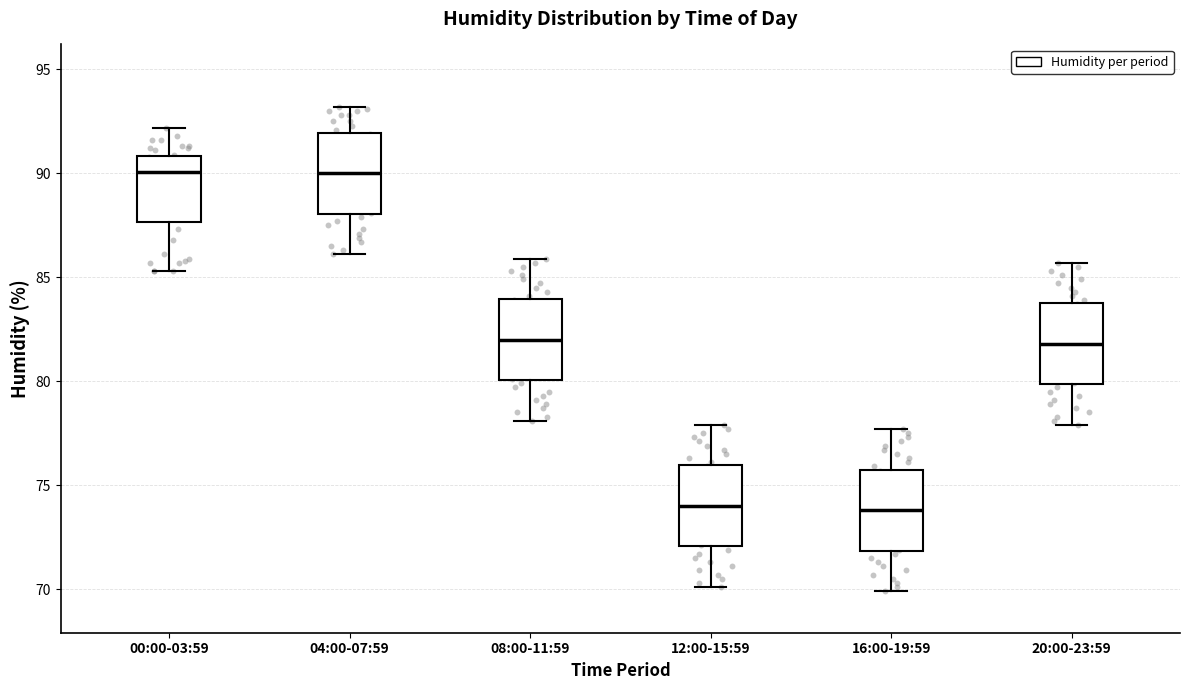

Reading left to right, transcribe this box plot: for each box, give where its median line is, the range the box spans, and where its two whiskers end, as read against the y-axis. The values are not printed on the chart, so give them approximately, as read against the axis.

00:00-03:59: median 90.0, box 87.5 to 91.0, whiskers 85.5 to 92.0
04:00-07:59: median 90.0, box 88.0 to 92.0, whiskers 86.0 to 93.0
08:00-11:59: median 82.0, box 80.0 to 84.0, whiskers 78.0 to 86.0
12:00-15:59: median 74.0, box 72.0 to 76.0, whiskers 70.0 to 78.0
16:00-19:59: median 74.0, box 72.0 to 76.0, whiskers 70.0 to 77.5
20:00-23:59: median 82.0, box 80.0 to 84.0, whiskers 78.0 to 85.5